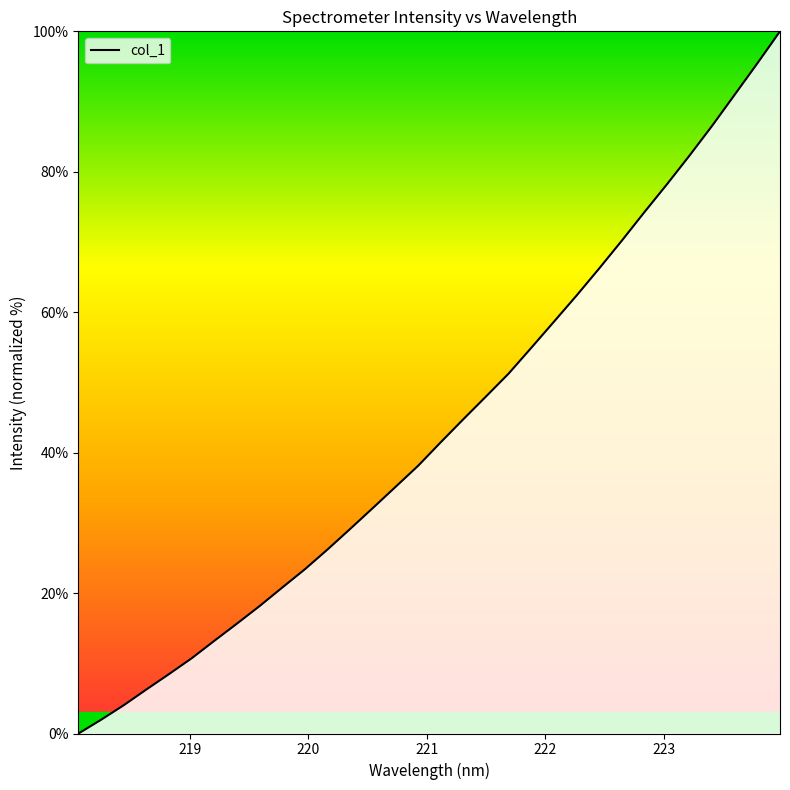

What is the greatest value displayed?

100.0